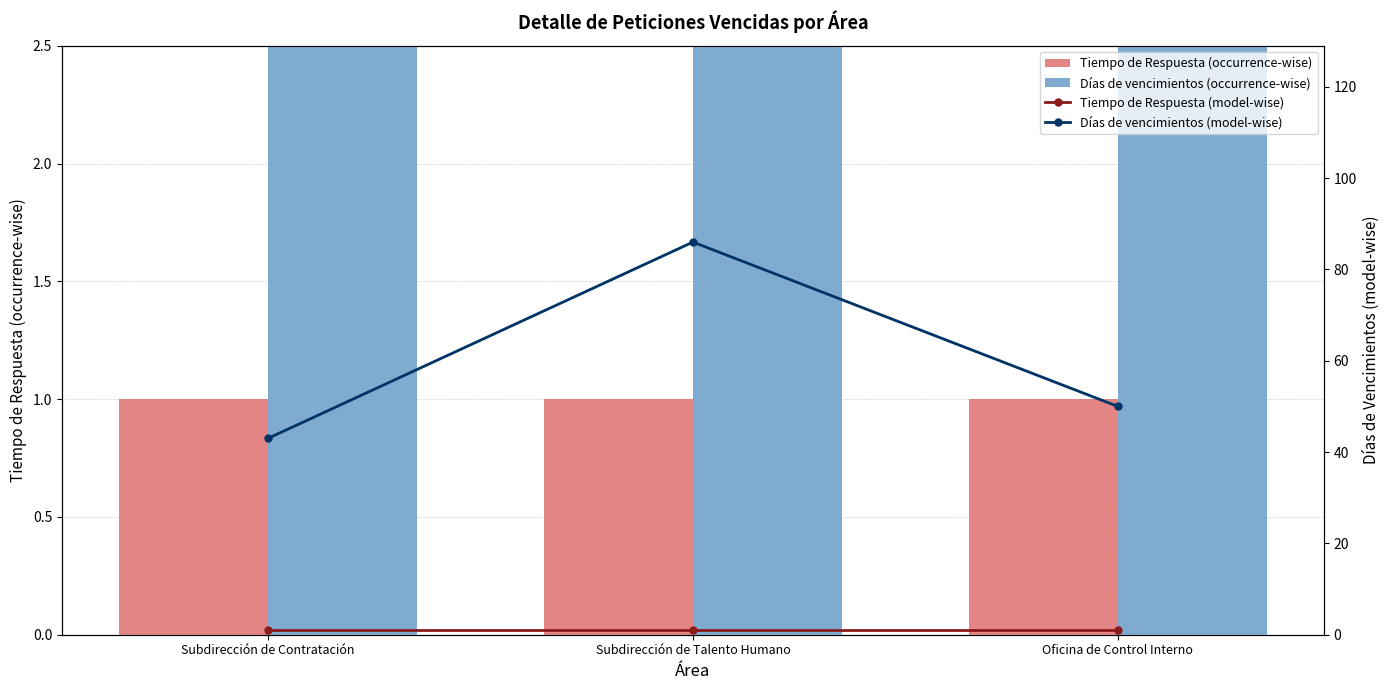

What is the difference between the Días de vencimientos (occurrence-wise) values at Subdirección de Contratación and Oficina de Control Interno?

0.7